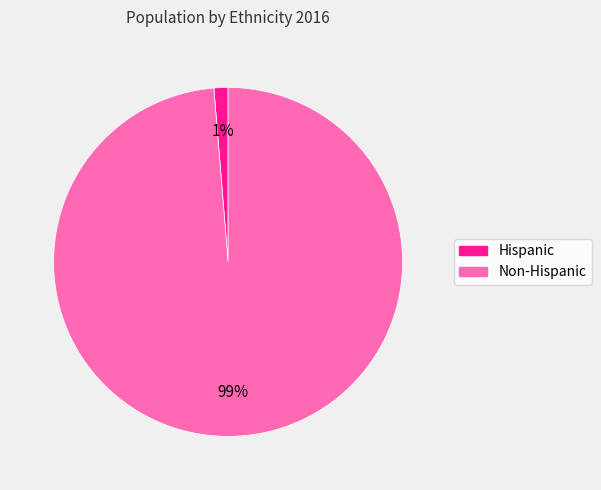

Which slice represents more than half of the pie?

Non-Hispanic